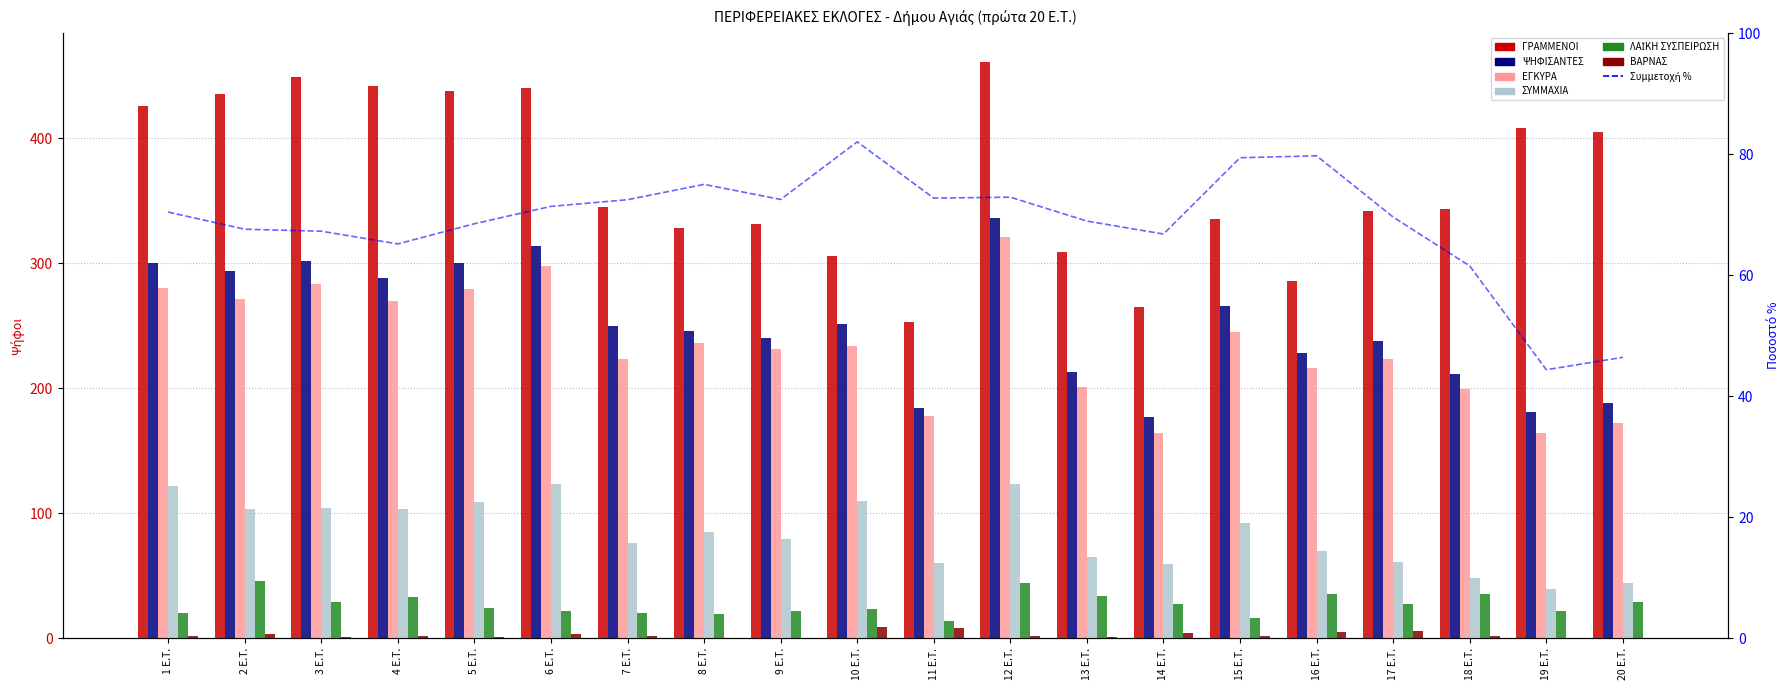

What is the label of the 14th bar from the right?

7 E.T.